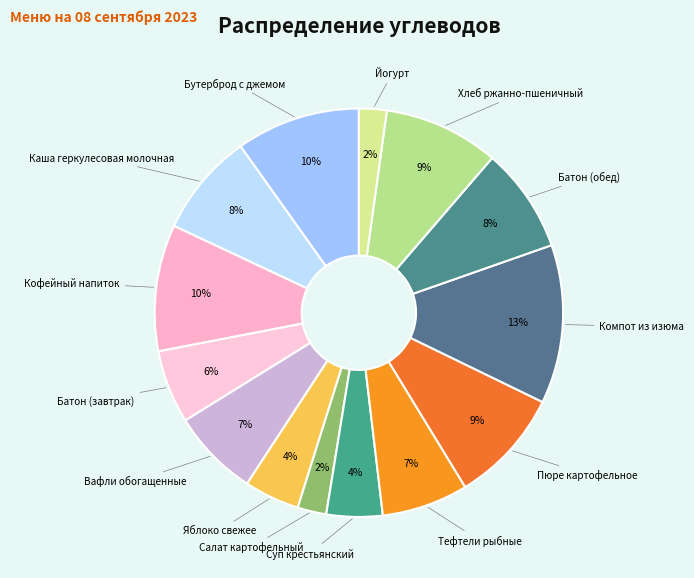

How many segments does this pie chart have?

14